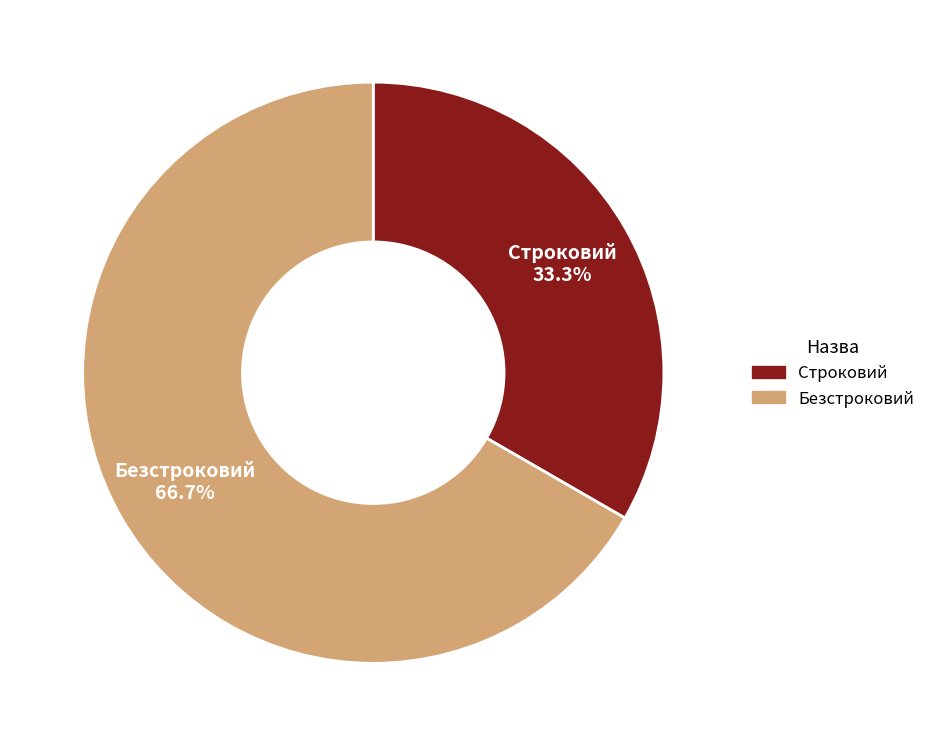

Rank the categories by value from highest to lowest.

Безстроковий, Строковий